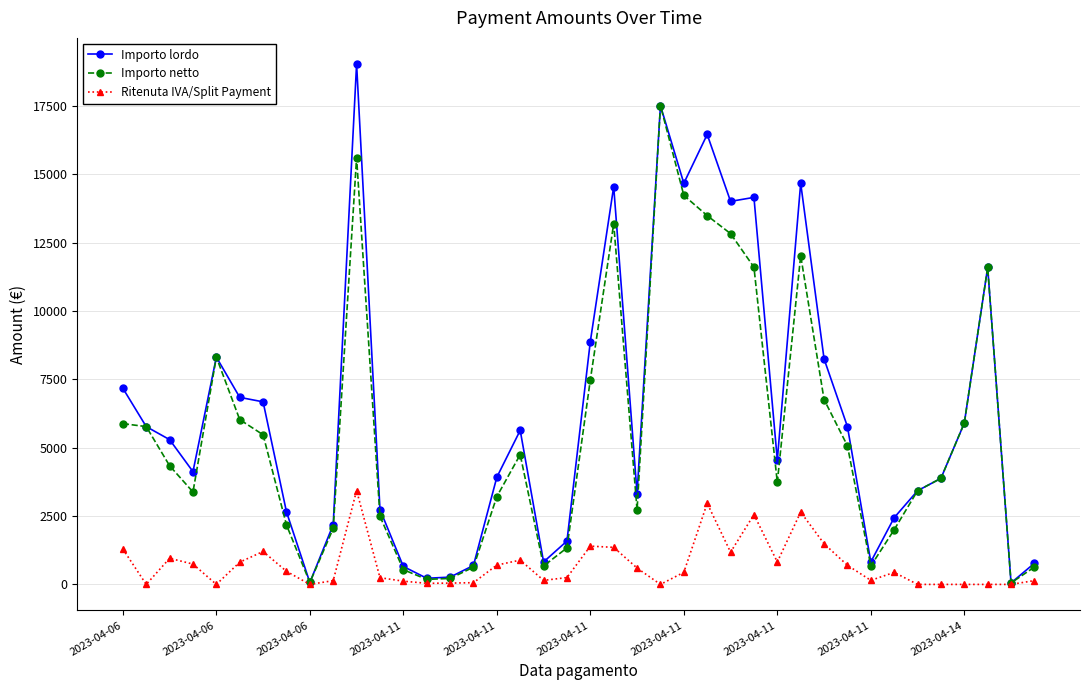

Which series has the largest range (max minus min)?

Importo lordo